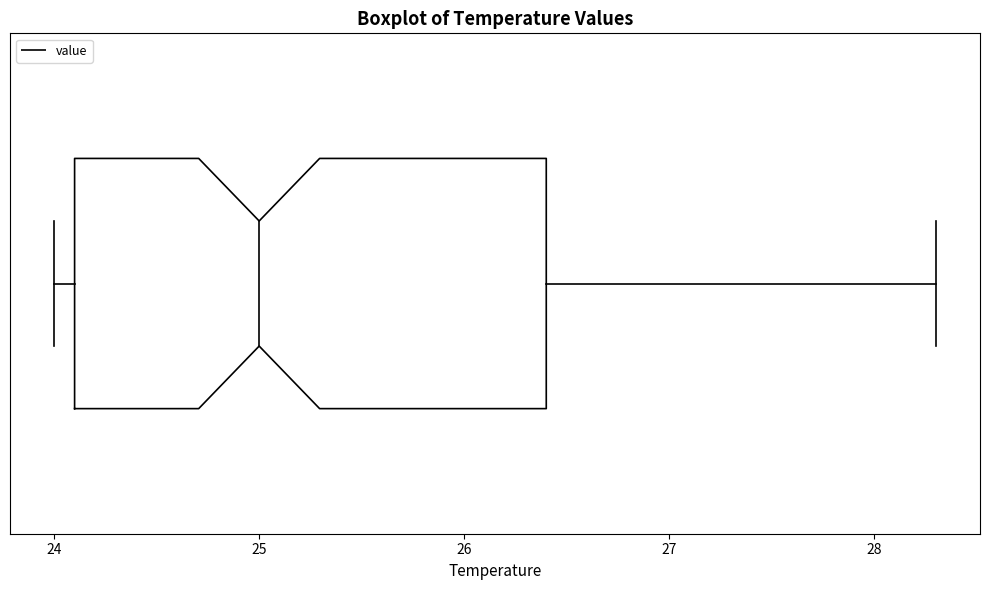

Transcribe this box plot: give where the median line is, the range the box spans, and where the two whiskers end, as read against the x-axis. The values are not printed on the chart, so give them approximately, as read against the axis.

median 25.0, box 24.1 to 26.4, whiskers 24.0 to 28.3